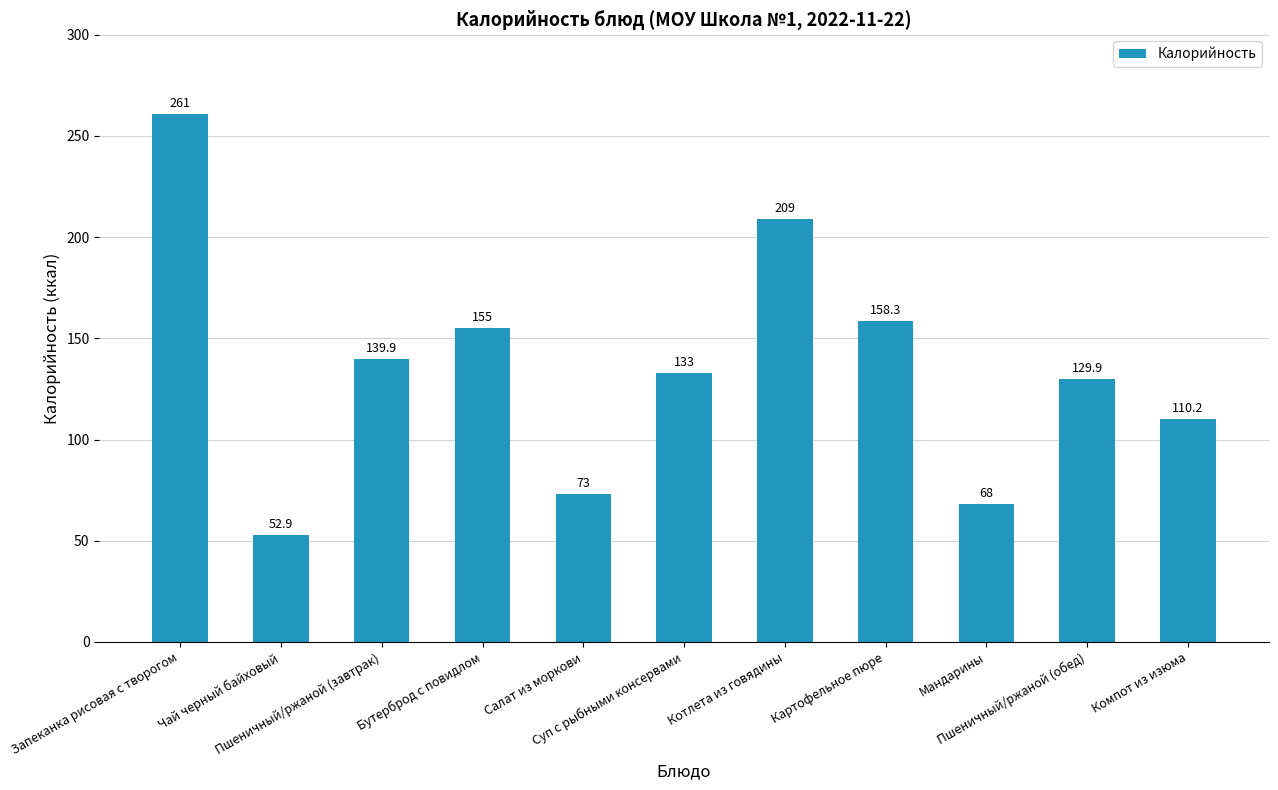

List the labels in order of value, largest first.

Запеканка рисовая с творогом, Котлета из говядины, Картофельное пюре, Бутерброд с повидлом, Пшеничный/ржаной (завтрак), Суп с рыбными консервами, Пшеничный/ржаной (обед), Компот из изюма, Салат из моркови, Мандарины, Чай черный байховый